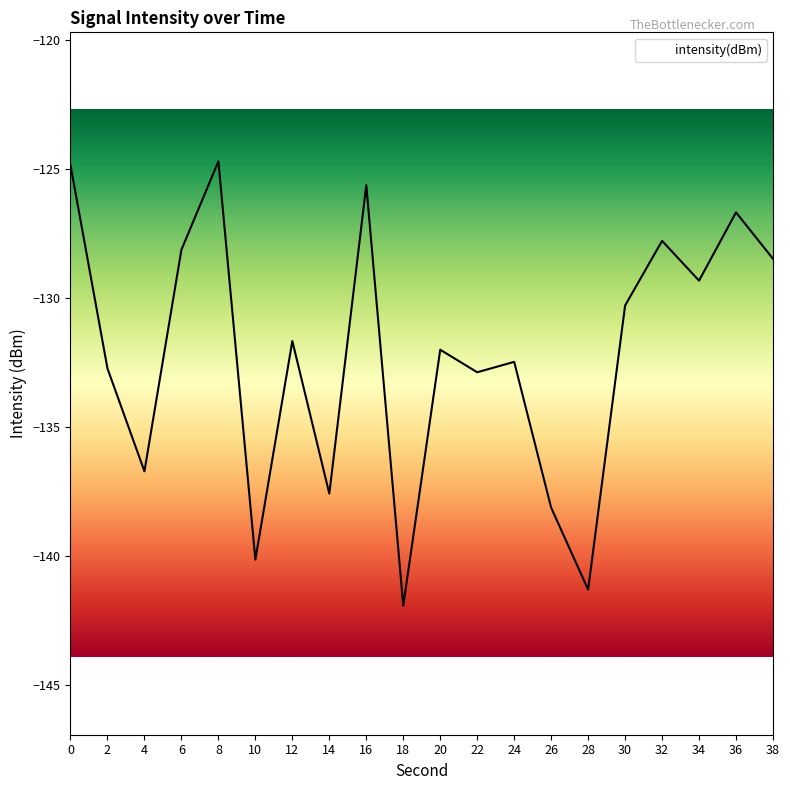

Reading left to right, what are all the values shown in this chart?

-124.9	-132.7	-136.7	-128.1	-124.7	-140.1	-131.7	-137.6	-125.6	-141.9	-132.0	-132.9	-132.5	-138.1	-141.3	-130.3	-127.8	-129.3	-126.7	-128.5